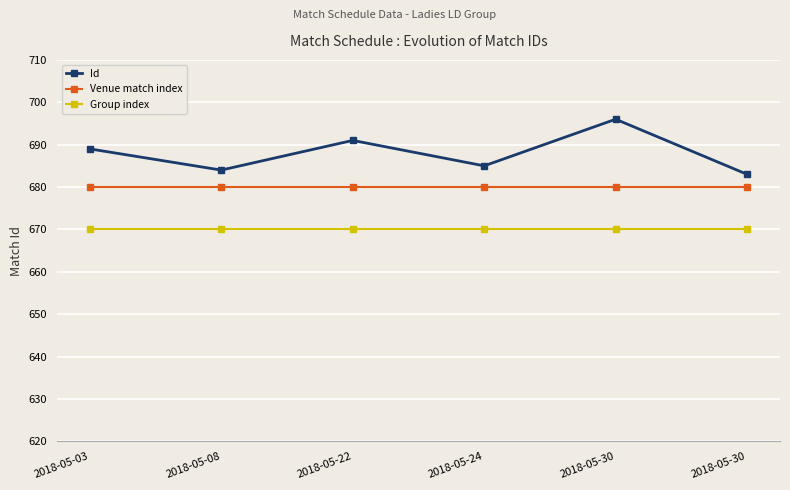

How many lines are shown in the chart?

3